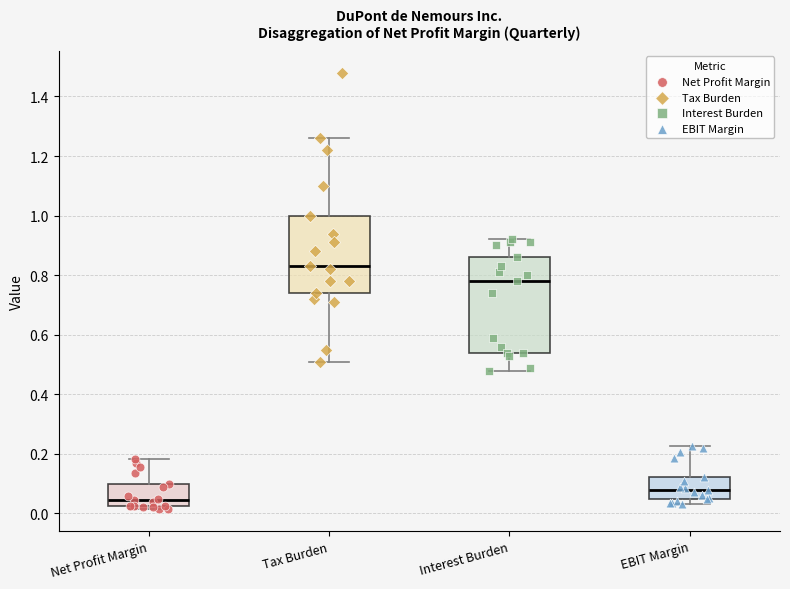

Reading left to right, read every box against the y-axis: the position of its median line, the range the box covers, and the ends of its whiskers. The values are not printed on the chart, so give them approximately, as read against the axis.

Net Profit Margin: median 0.04, box 0.02 to 0.10, whiskers 0.02 (just below the box's lower edge) to 0.18
Tax Burden: median 0.84, box 0.74 to 1.00, whiskers 0.52 to 1.26
Interest Burden: median 0.78, box 0.54 to 0.86, whiskers 0.48 to 0.92
EBIT Margin: median 0.08, box 0.04 to 0.12, whiskers 0.04 (just below the box's lower edge) to 0.22